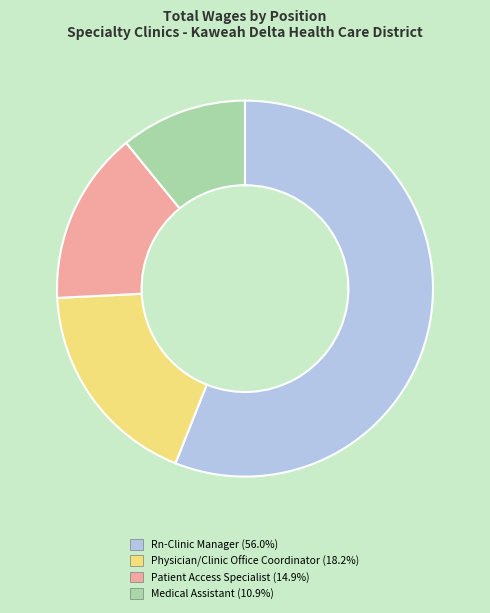

True or false: Physician/Clinic Office Coordinator accounts for 18% of the total.

True